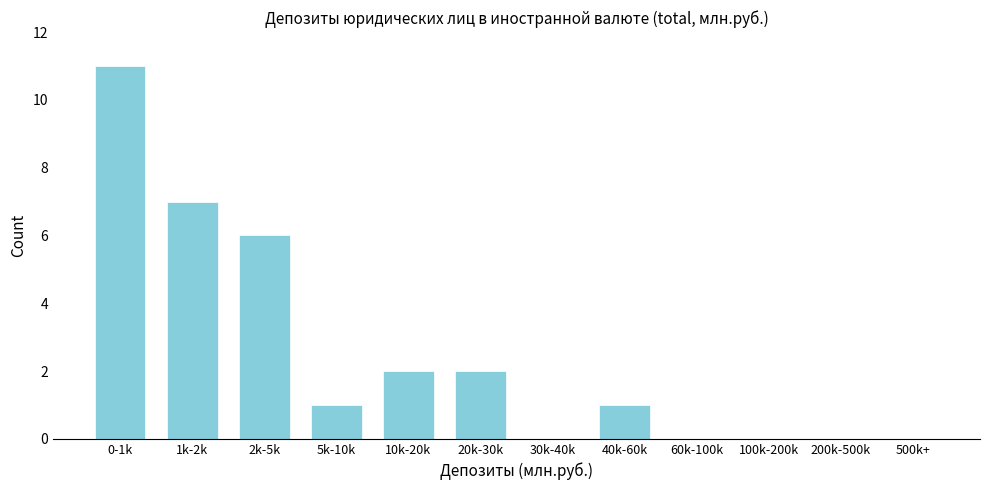

Reading right to left, transcribe all the data shown in this chart.

500k+=0	200k-500k=0	100k-200k=0	60k-100k=0	40k-60k=1	30k-40k=0	20k-30k=2	10k-20k=2	5k-10k=1	2k-5k=6	1k-2k=7	0-1k=11